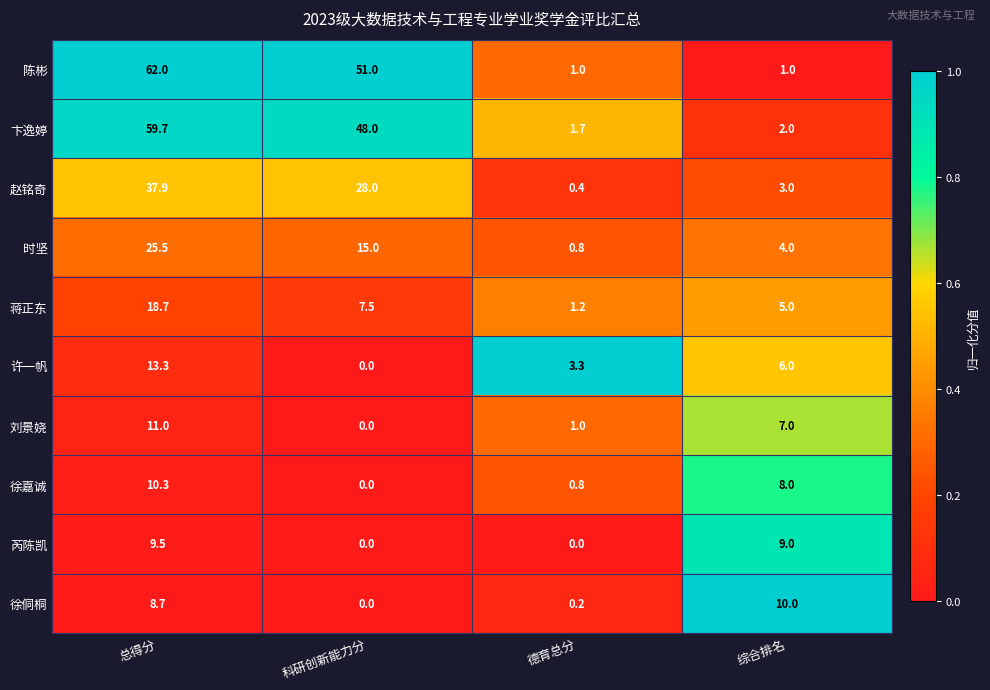

What is the total value across all series at 总得分?

256.6